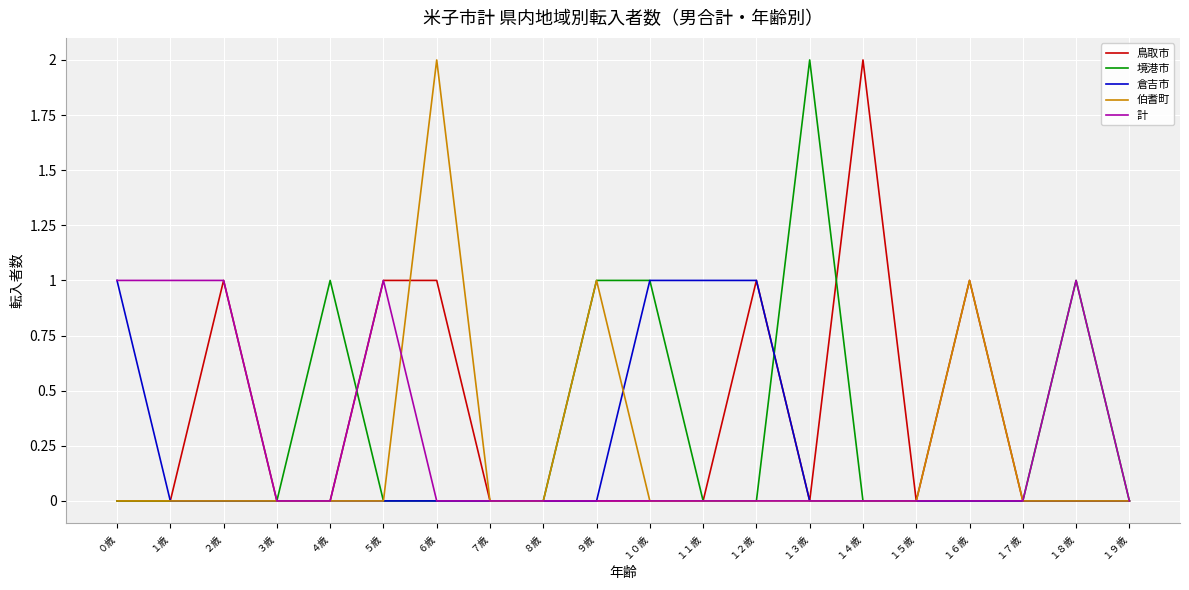

What position from the right is １９歳?

1